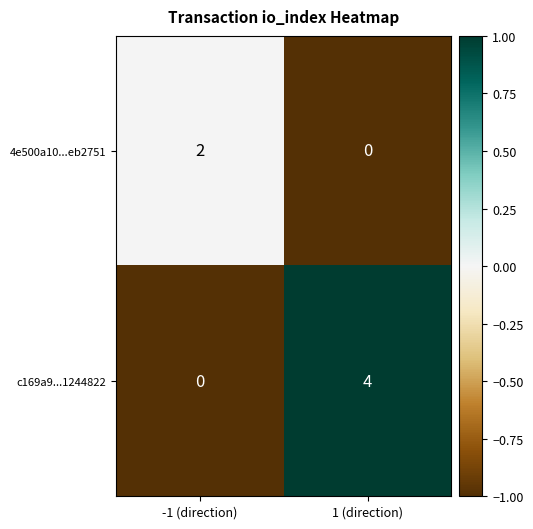

Reading left to right, what are all the values shown in this chart?

4e500a10...eb2751: 2	0
c169a9...1244822: 0	4